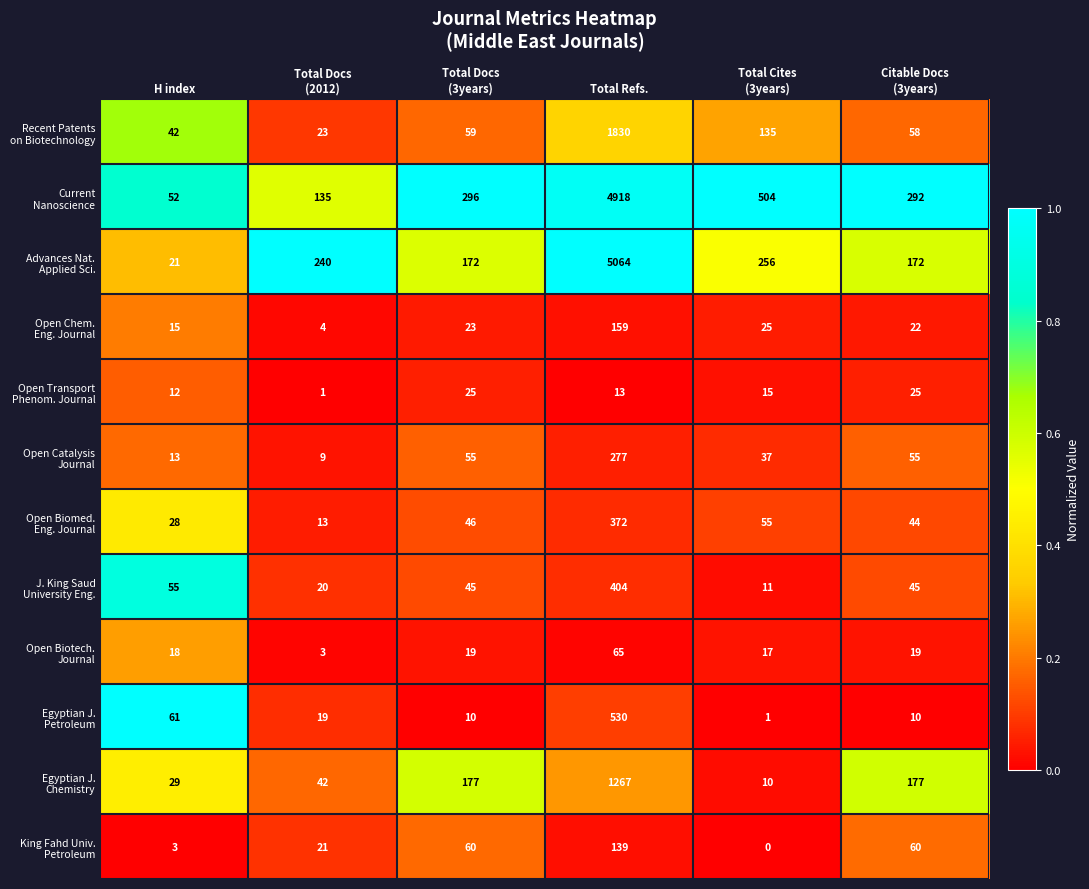

What is the spread (max minus min) of values at H index?

58